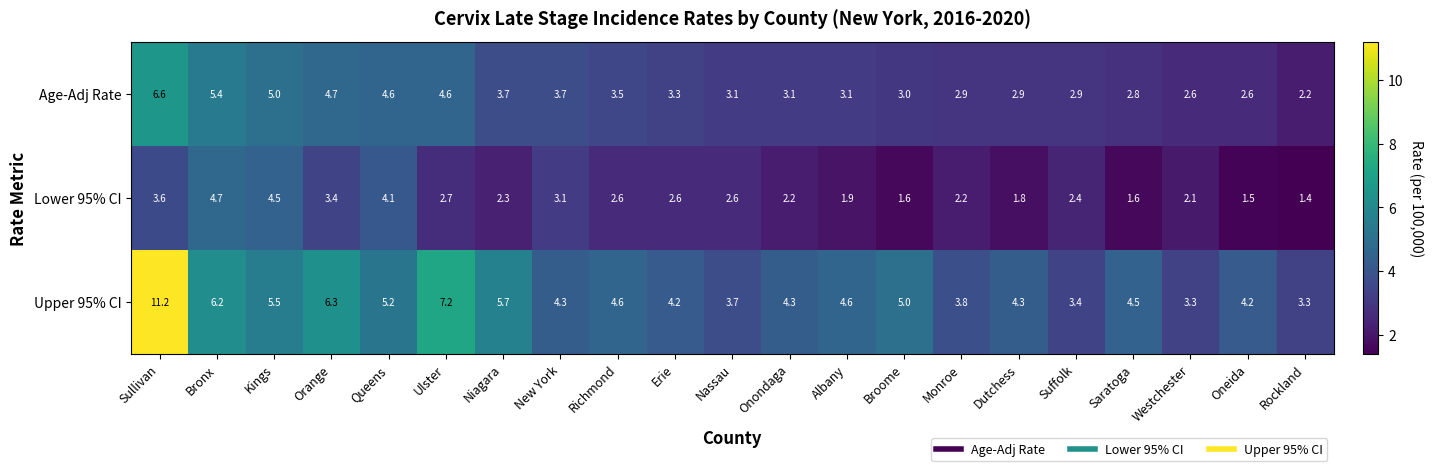

True or false: Upper 95% CI has a value of 2.3 at New York.

False